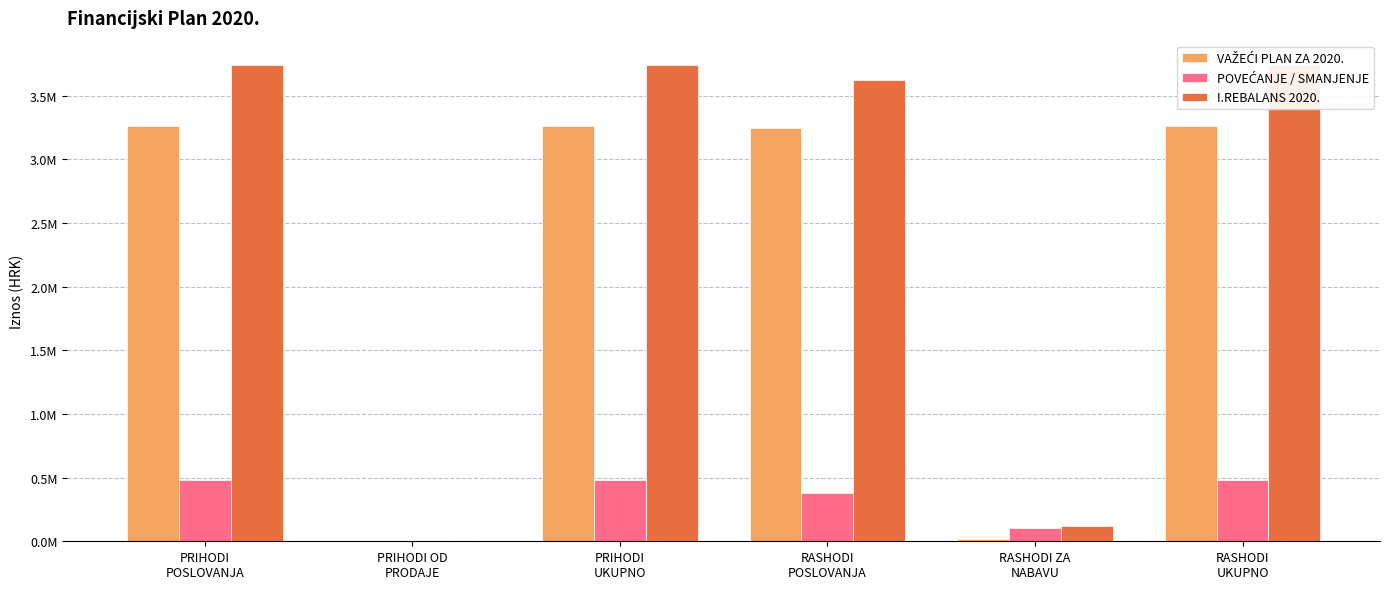

Reading left to right, extract all data points from this chart.

VAŽEĆI PLAN ZA 2020.: PRIHODI
POSLOVANJA=3262706	PRIHODI OD
PRODAJE=0	PRIHODI
UKUPNO=3262706	RASHODI
POSLOVANJA=3243656	RASHODI ZA
NABAVU=19050	RASHODI
UKUPNO=3262706
POVEĆANJE / SMANJENJE: PRIHODI
POSLOVANJA=480762	PRIHODI OD
PRODAJE=0	PRIHODI
UKUPNO=480762	RASHODI
POSLOVANJA=377386	RASHODI ZA
NABAVU=103376	RASHODI
UKUPNO=480762
I.REBALANS 2020.: PRIHODI
POSLOVANJA=3743468	PRIHODI OD
PRODAJE=0	PRIHODI
UKUPNO=3743468	RASHODI
POSLOVANJA=3621042	RASHODI ZA
NABAVU=122426	RASHODI
UKUPNO=3743468